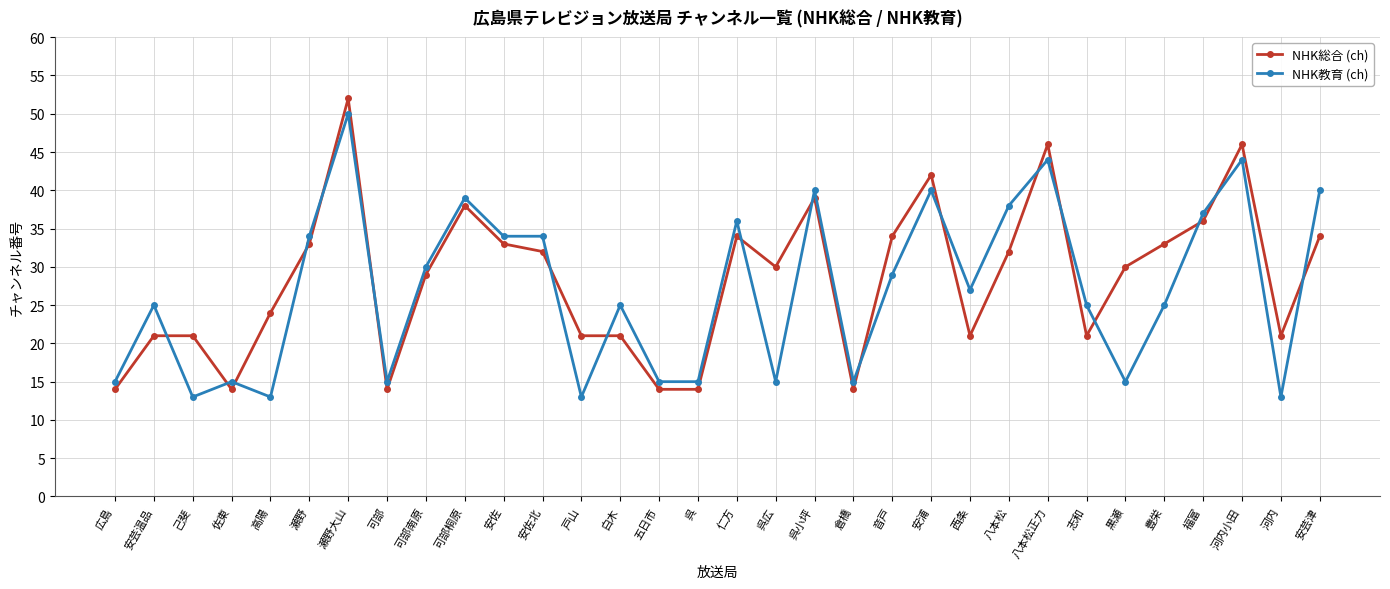

At which category is the sum across all series the highest?

瀬野大山